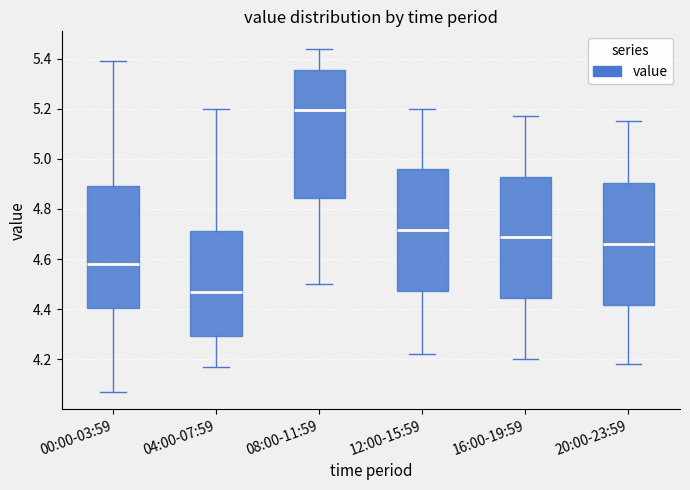

Where does the upper whisker of the box for 00:00-03:59 end on the y-axis? The values are not printed on the chart, so give them approximately, as read against the axis.

5.40